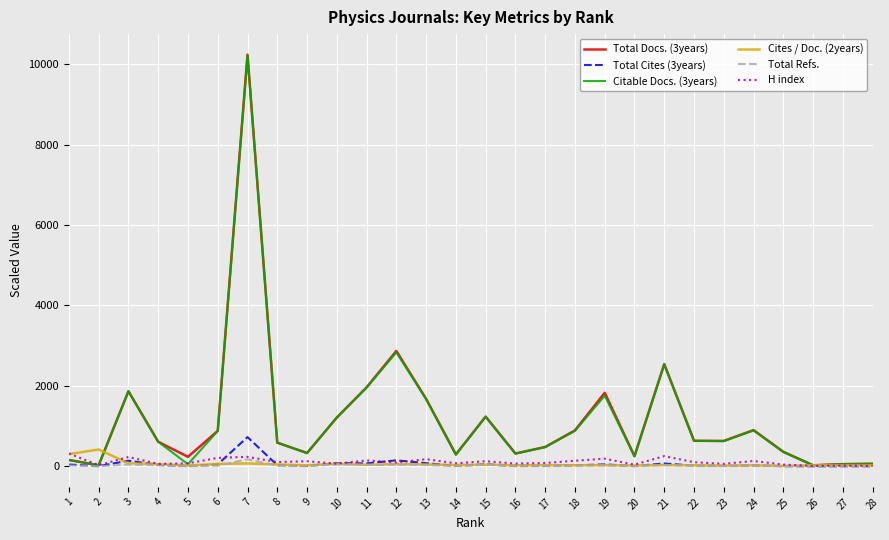

What is the highest value of the Total Cites (3years) series?

726.4